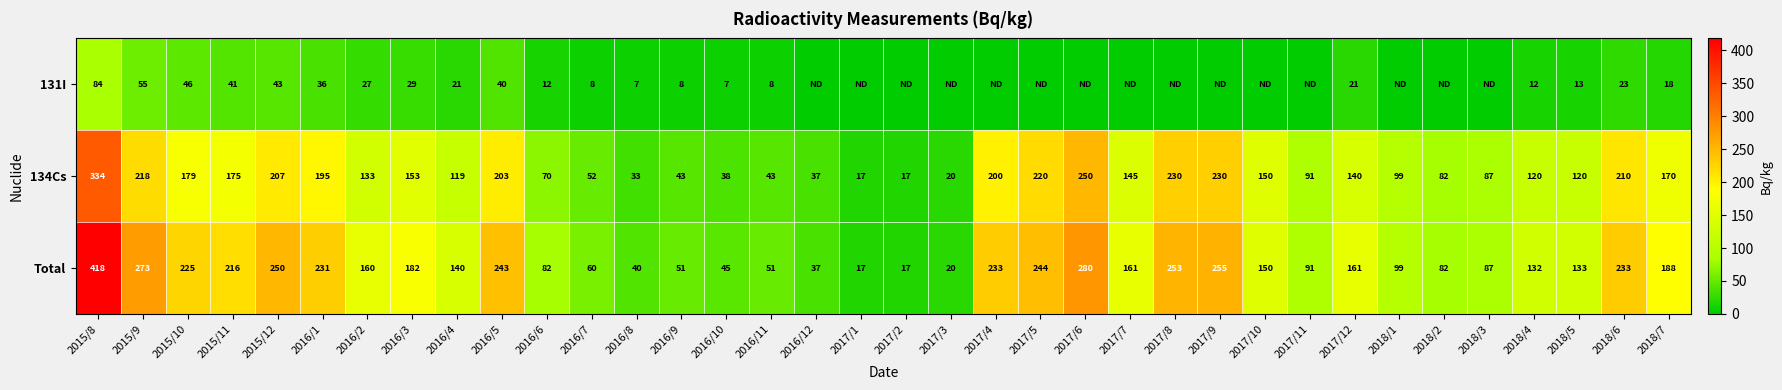

What value does the 134Cs series have at 2017/8?

230